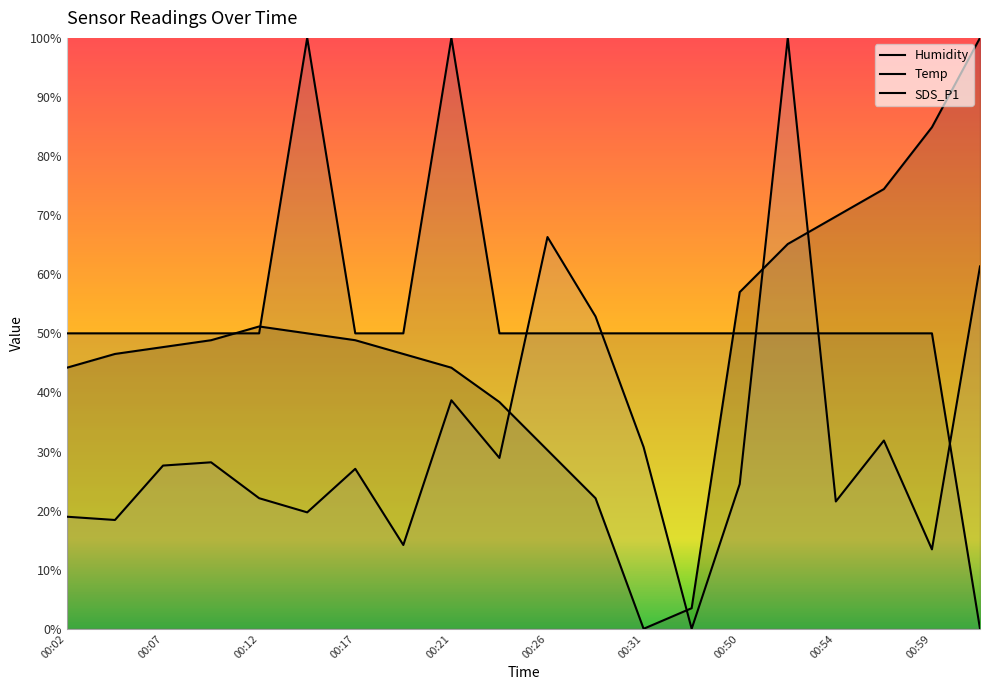

List the series in order of their peak value, lowest first.

Humidity, Temp, SDS_P1